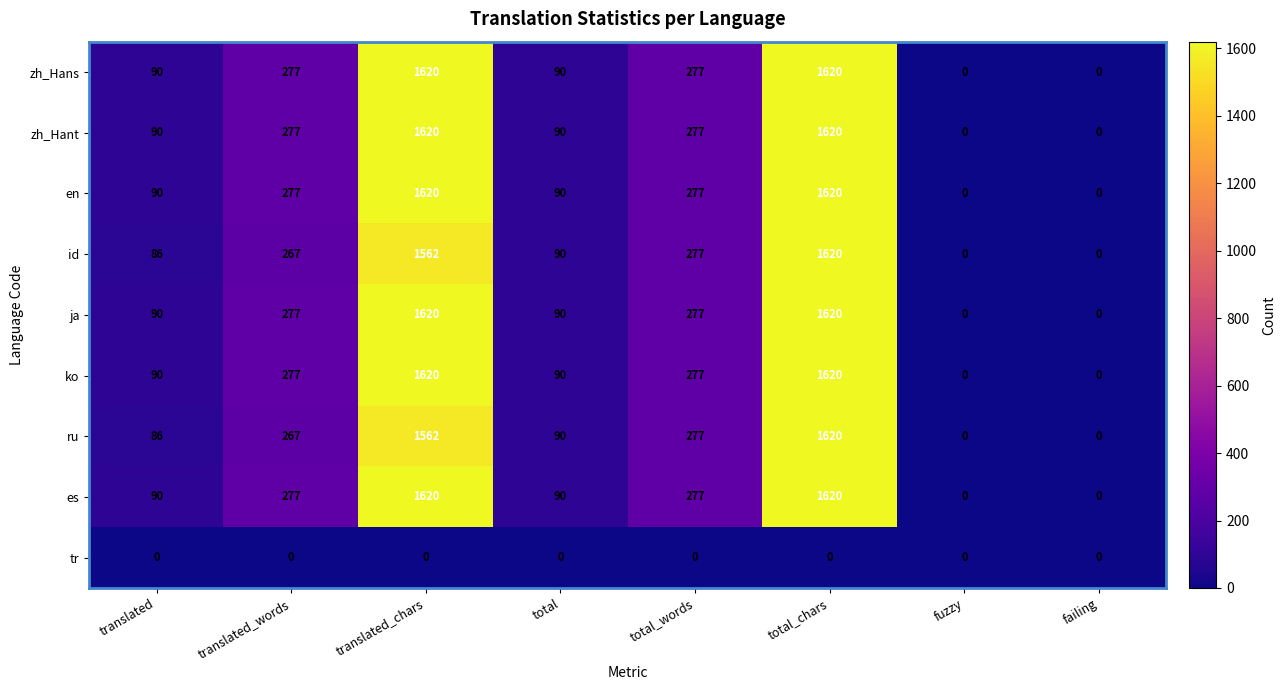

At which category is the sum across all series the highest?

total_chars